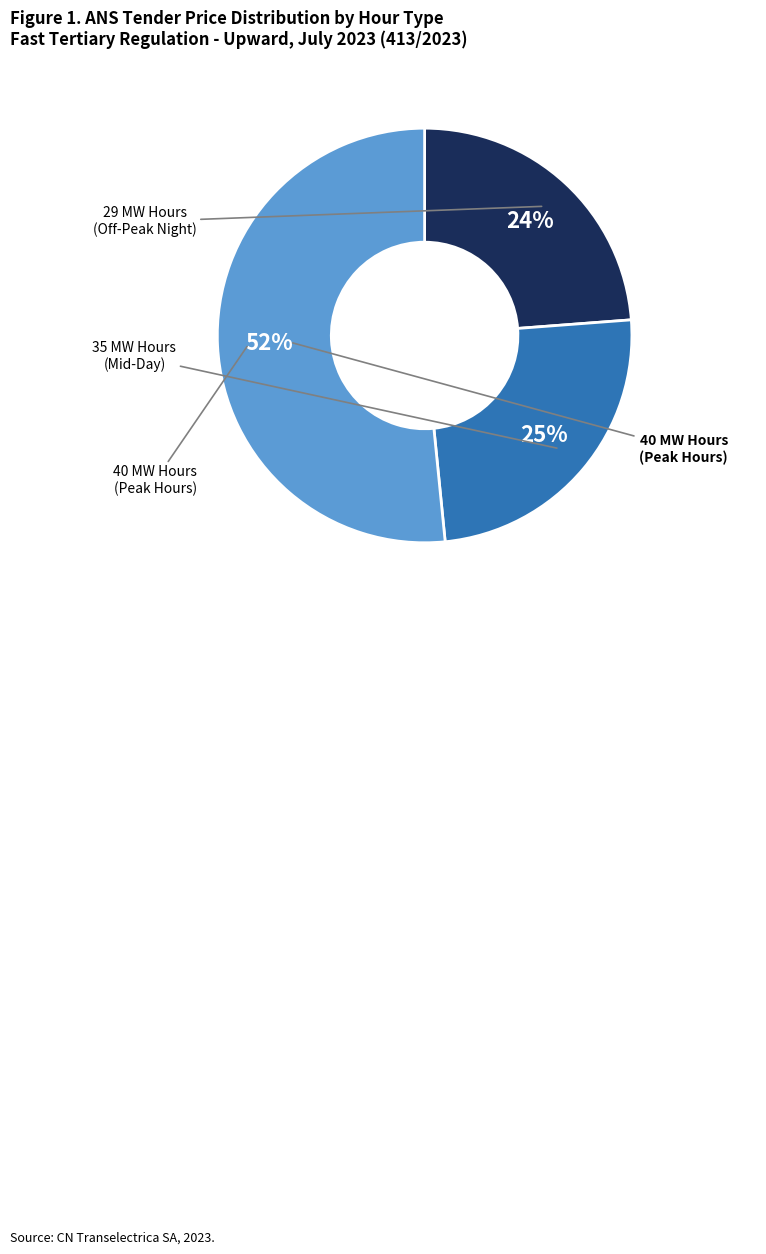

How many segments does this pie chart have?

3